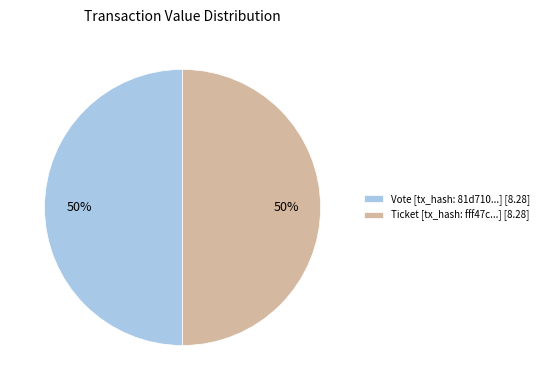

To the nearest percent, what is the average slice percentage?

50%